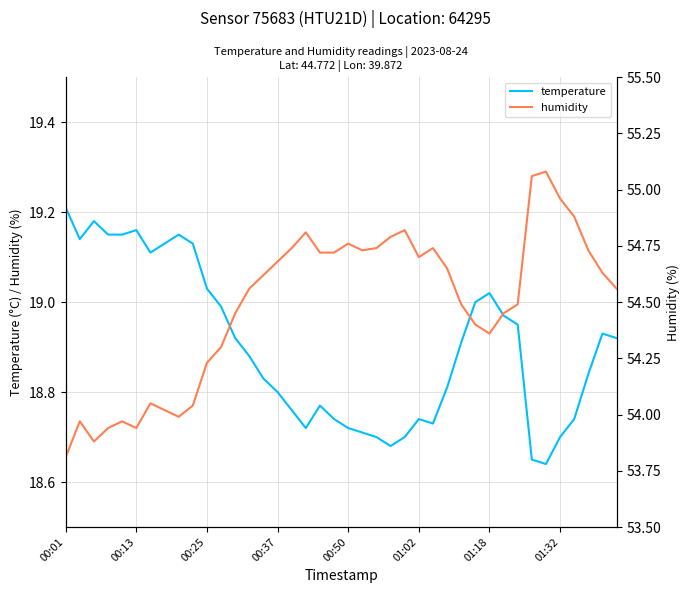

True or false: temperature and humidity cross at least once.

False